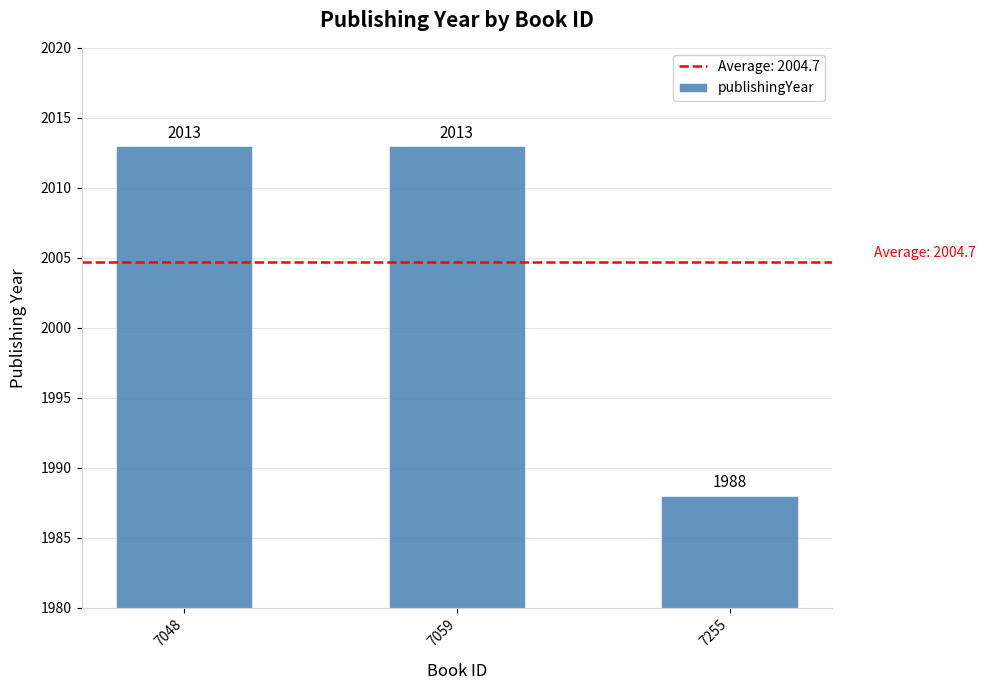

What value does the data have at 7048?

2013